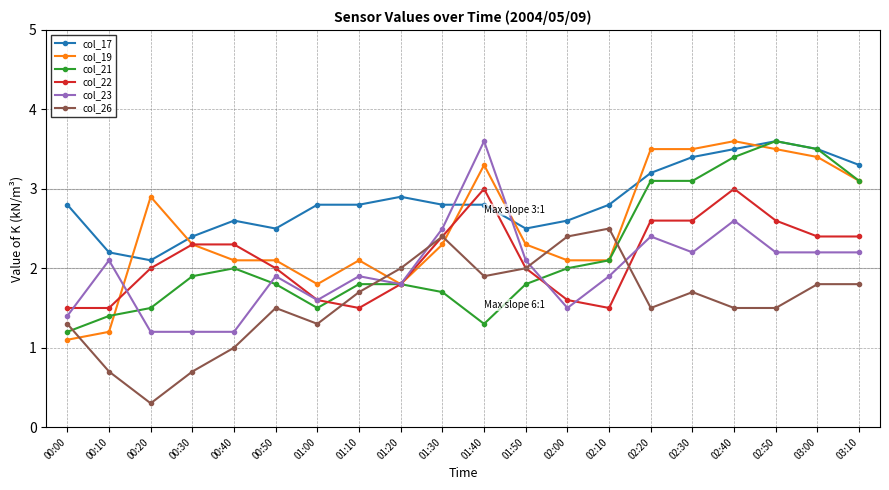

Reading left to right, extract all data points from this chart.

col_17: 00:00=2.8	00:10=2.2	00:20=2.1	00:30=2.4	00:40=2.6	00:50=2.5	01:00=2.8	01:10=2.8	01:20=2.9	01:30=2.8	01:40=2.8	01:50=2.5	02:00=2.6	02:10=2.8	02:20=3.2	02:30=3.4	02:40=3.5	02:50=3.6	03:00=3.5	03:10=3.3
col_19: 00:00=1.1	00:10=1.2	00:20=2.9	00:30=2.3	00:40=2.1	00:50=2.1	01:00=1.8	01:10=2.1	01:20=1.8	01:30=2.3	01:40=3.3	01:50=2.3	02:00=2.1	02:10=2.1	02:20=3.5	02:30=3.5	02:40=3.6	02:50=3.5	03:00=3.4	03:10=3.1
col_21: 00:00=1.2	00:10=1.4	00:20=1.5	00:30=1.9	00:40=2.0	00:50=1.8	01:00=1.5	01:10=1.8	01:20=1.8	01:30=1.7	01:40=1.3	01:50=1.8	02:00=2.0	02:10=2.1	02:20=3.1	02:30=3.1	02:40=3.4	02:50=3.6	03:00=3.5	03:10=3.1
col_22: 00:00=1.5	00:10=1.5	00:20=2.0	00:30=2.3	00:40=2.3	00:50=2.0	01:00=1.6	01:10=1.5	01:20=1.8	01:30=2.4	01:40=3.0	01:50=2.0	02:00=1.6	02:10=1.5	02:20=2.6	02:30=2.6	02:40=3.0	02:50=2.6	03:00=2.4	03:10=2.4
col_23: 00:00=1.4	00:10=2.1	00:20=1.2	00:30=1.2	00:40=1.2	00:50=1.9	01:00=1.6	01:10=1.9	01:20=1.8	01:30=2.5	01:40=3.6	01:50=2.1	02:00=1.5	02:10=1.9	02:20=2.4	02:30=2.2	02:40=2.6	02:50=2.2	03:00=2.2	03:10=2.2
col_26: 00:00=1.3	00:10=0.7	00:20=0.3	00:30=0.7	00:40=1.0	00:50=1.5	01:00=1.3	01:10=1.7	01:20=2.0	01:30=2.4	01:40=1.9	01:50=2.0	02:00=2.4	02:10=2.5	02:20=1.5	02:30=1.7	02:40=1.5	02:50=1.5	03:00=1.8	03:10=1.8